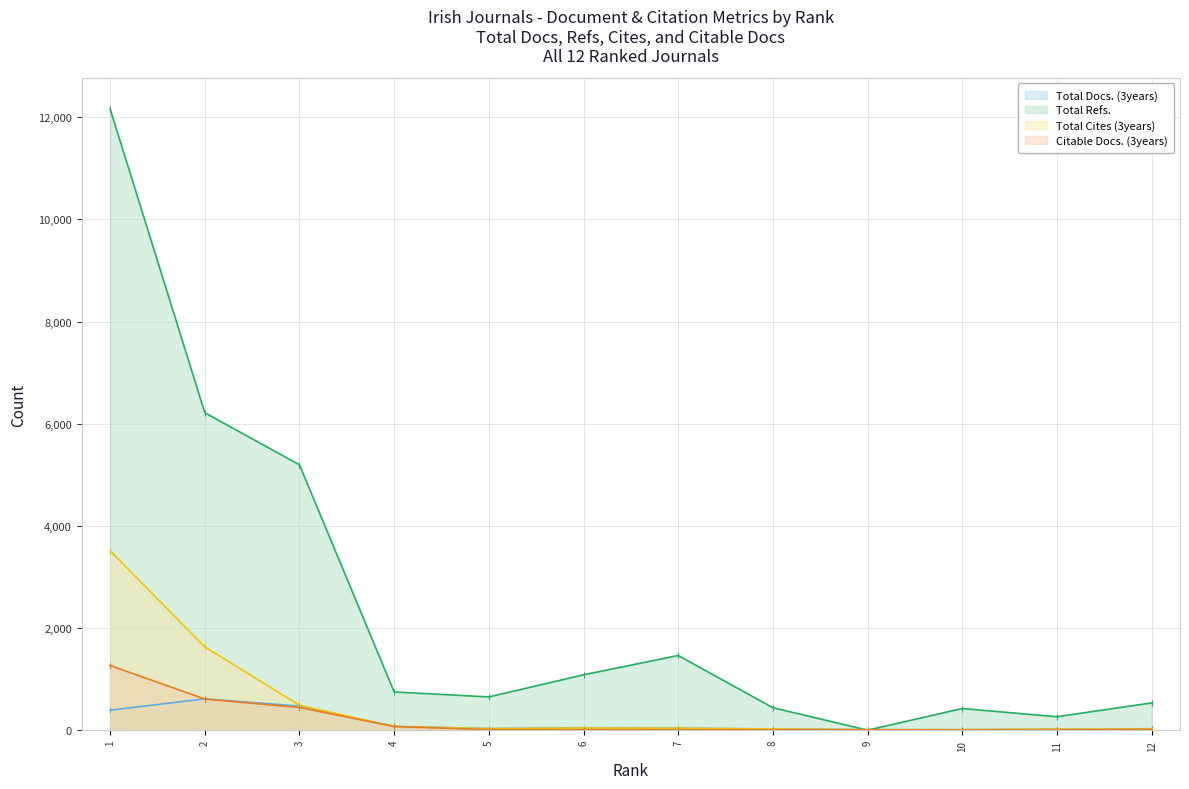

Is the value of Total Cites (3years) at 4 greater than the value of Citable Docs. (3years) at 10?

Yes